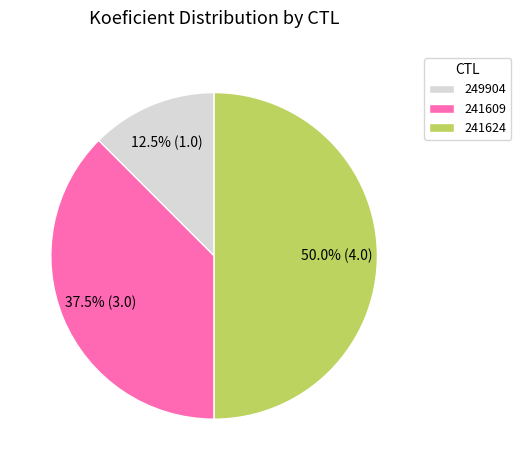

Which has a higher value, 241609 or 241624?

241624